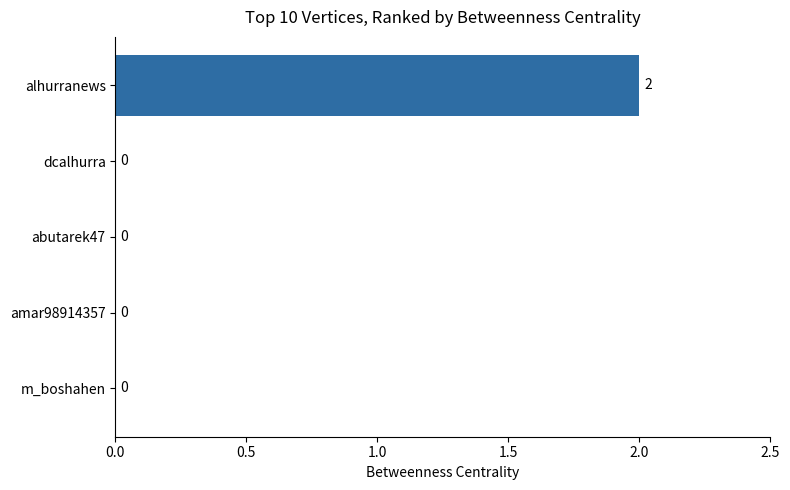

How many positive values are there?

1